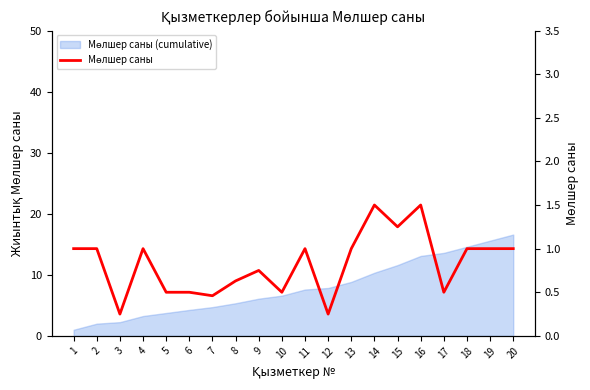

Reading left to right, list all the values displayed in this chart.

1=1.0	2=1.0	3=0.2	4=1.0	5=0.5	6=0.5	7=0.5	8=0.6	9=0.8	10=0.5	11=1.0	12=0.2	13=1.0	14=1.5	15=1.2	16=1.5	17=0.5	18=1.0	19=1.0	20=1.0